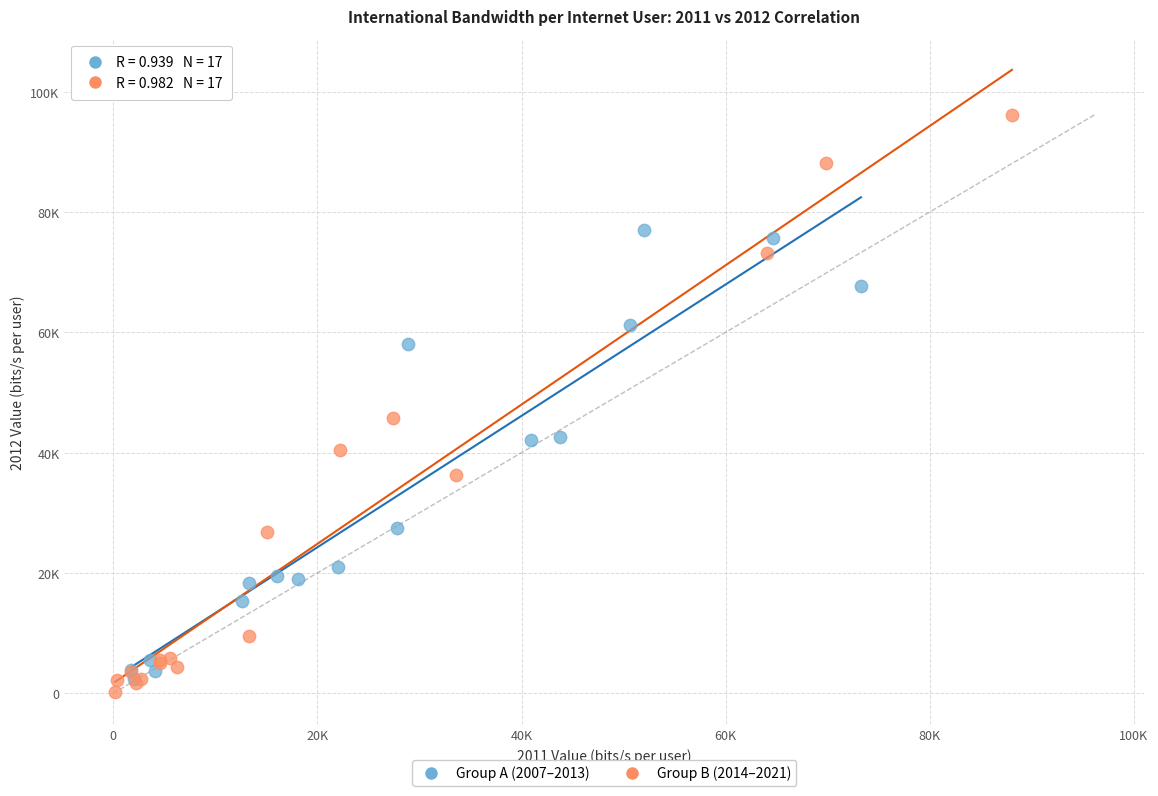

What are all the series names shown in the legend?

Group A (2007–2013), Group B (2014–2021)